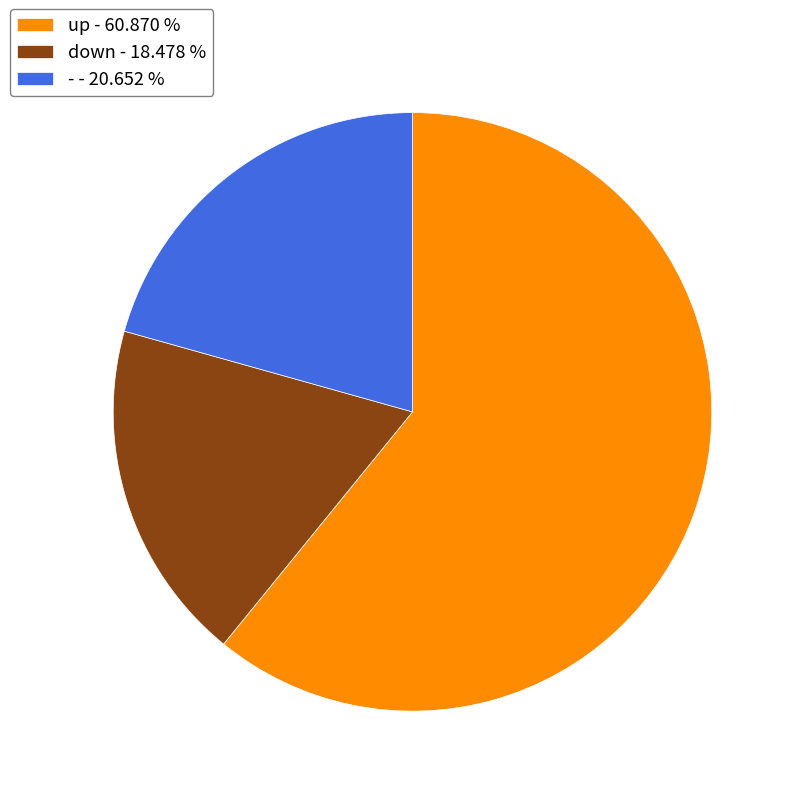

Combined, do - - 20.652 % and up - 60.870 % account for over 50%?

Yes